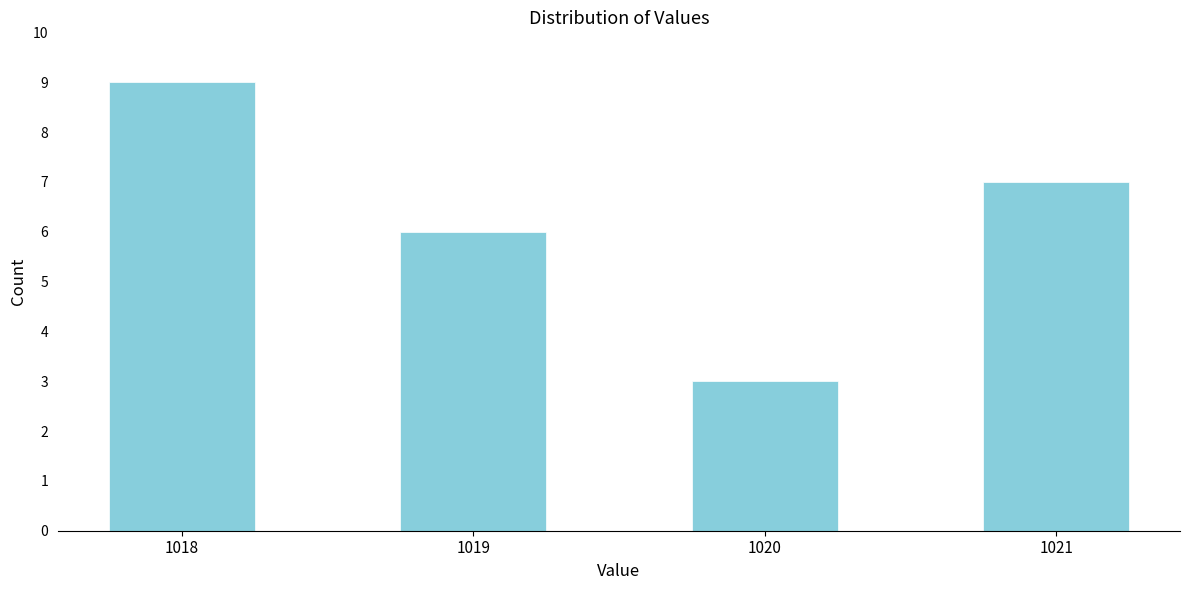

Reading right to left, list all the values displayed in this chart.

1021=7	1020=3	1019=6	1018=9